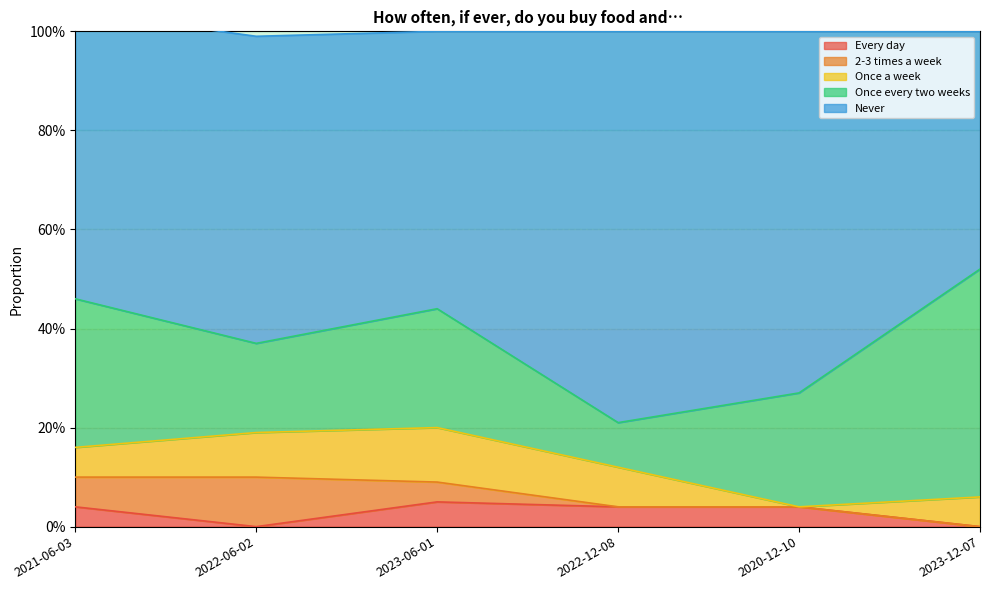

True or false: Once a week and Once every two weeks cross at least once.

False